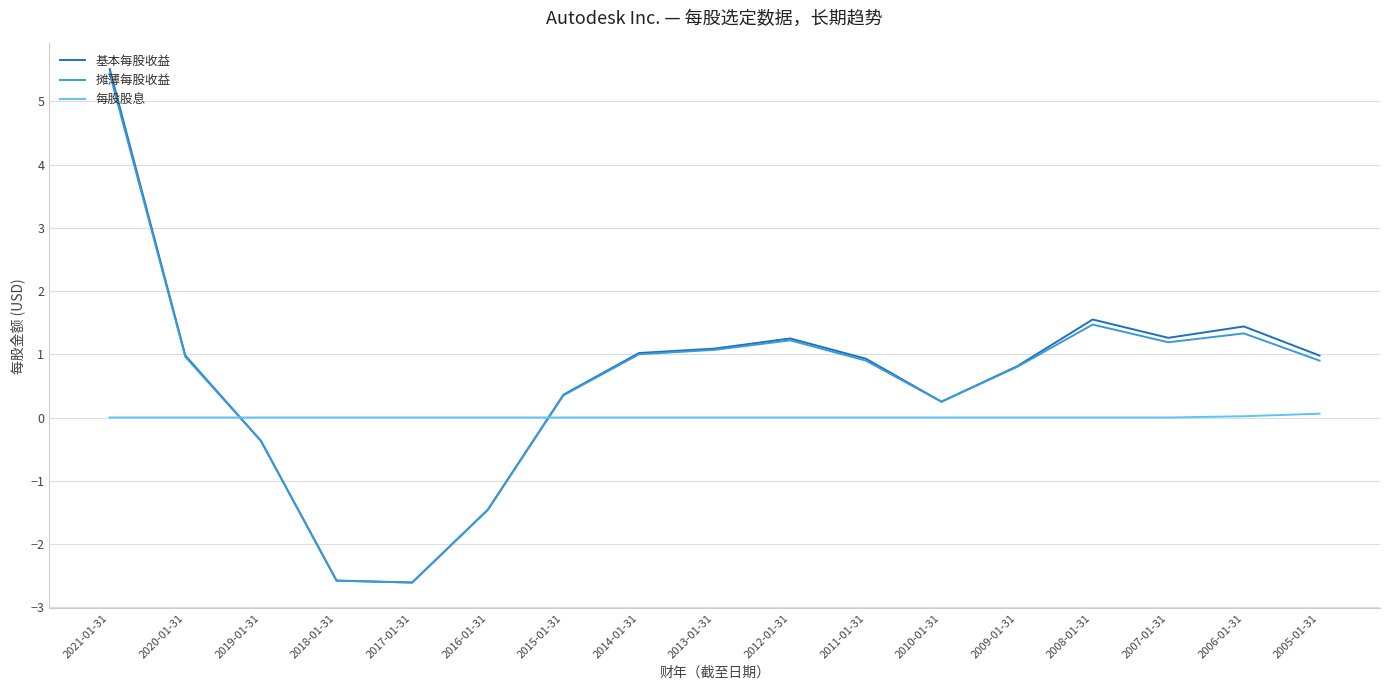

Between 2019-01-31 and 2012-01-31, which series saw the biggest shift?

基本每股收益